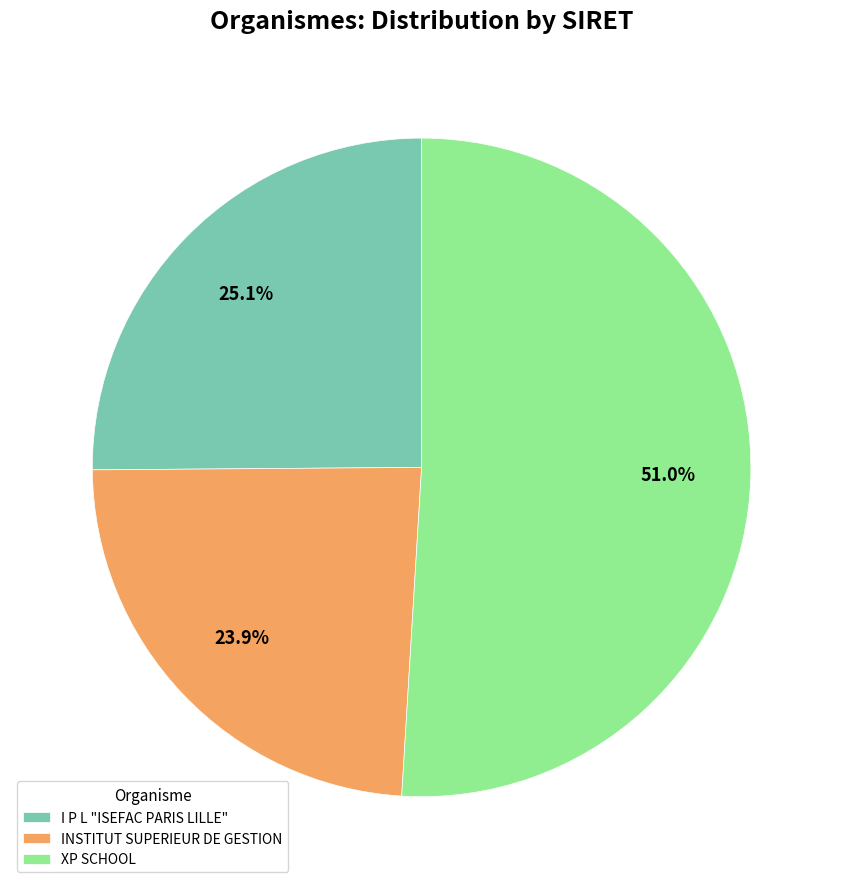

The XP SCHOOL slice represents 59% of the pie. True or false?

False